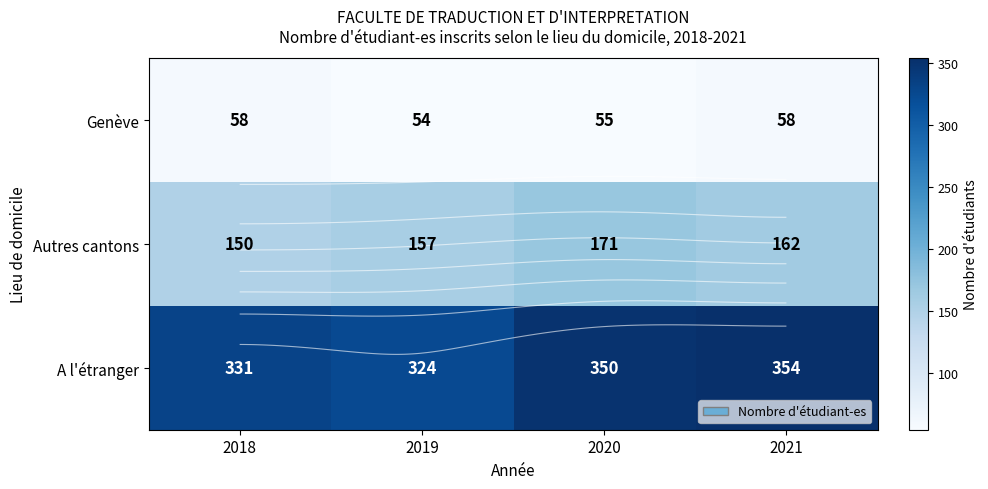

Which series changed the most between 2018 and 2020?

Autres cantons